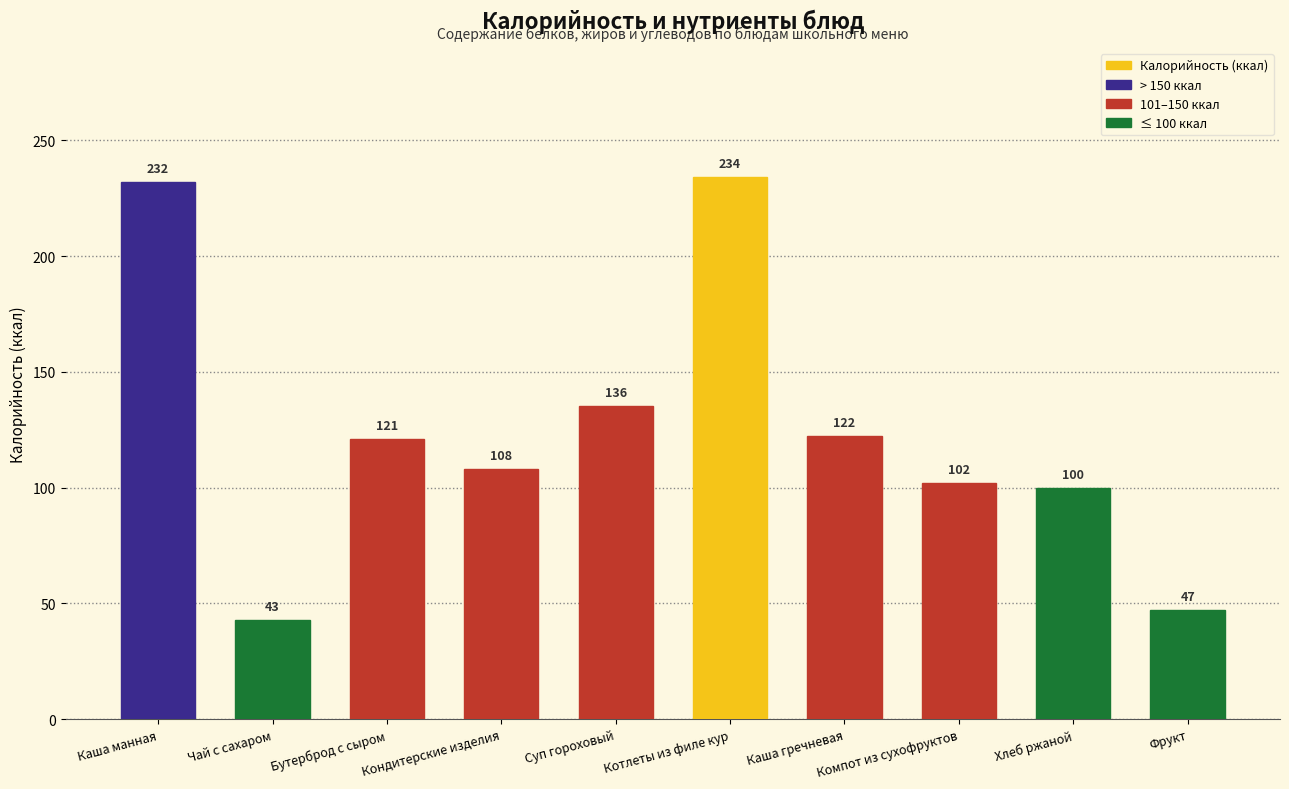

Where does the data first go above 121?

Каша манная